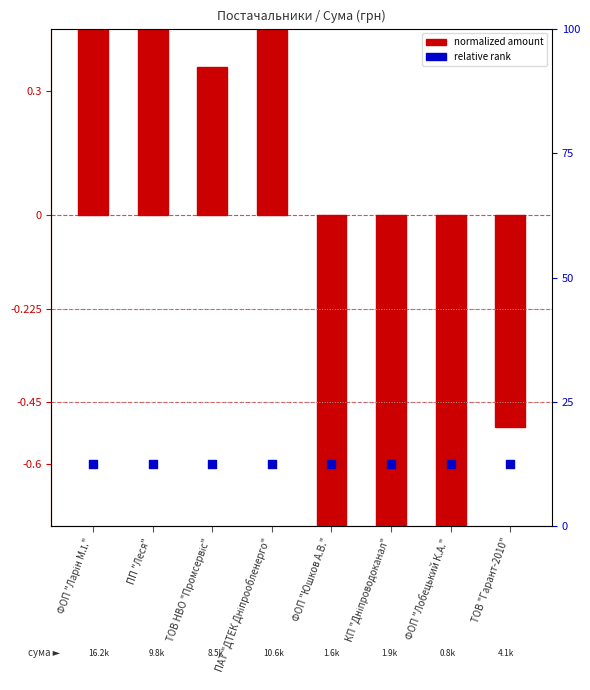

At which category is the sum across all series the highest?

ФОП "Ларін М.І."